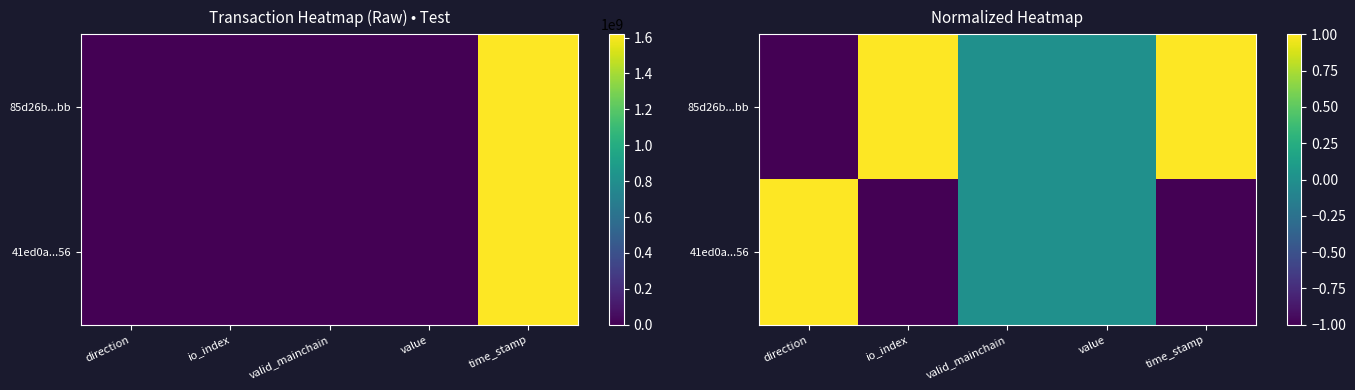

How many values in the 41ed0a...56 series are below 0?

2